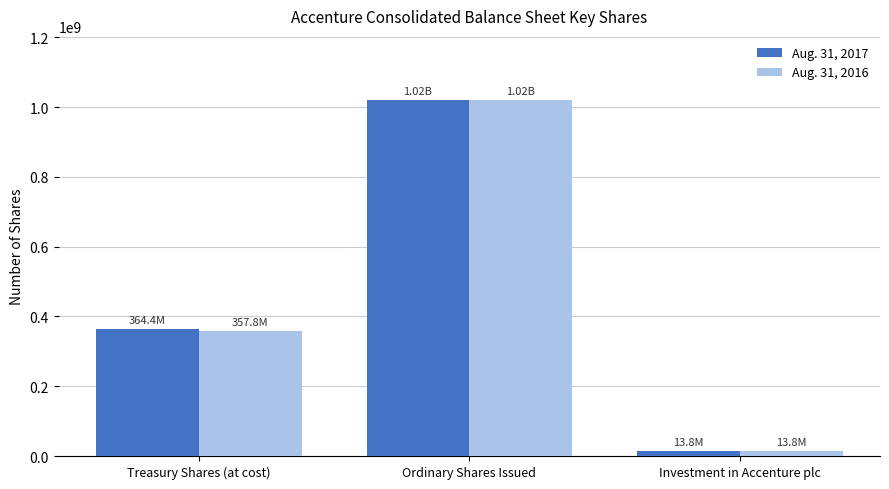

Count the number of categories in the chart.

3